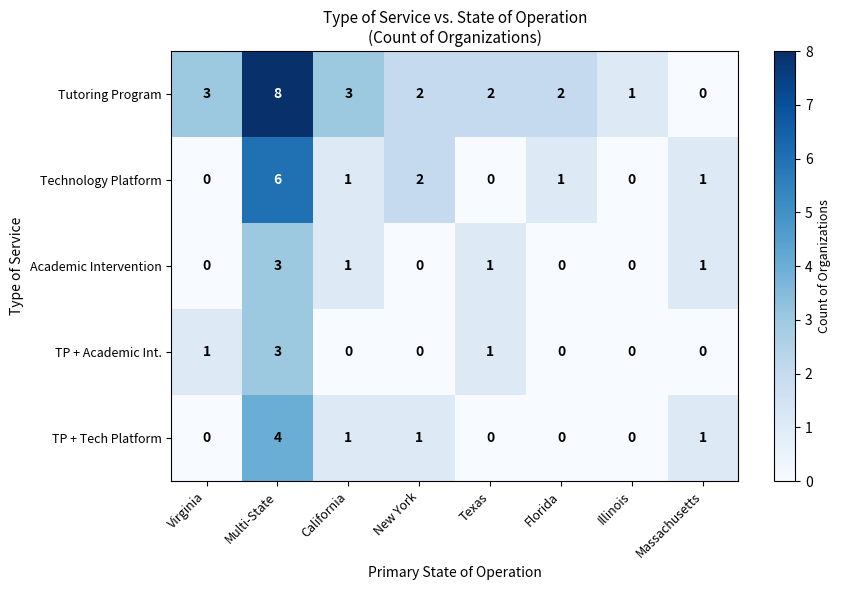

True or false: Academic Intervention has a value of 2 at Illinois.

False